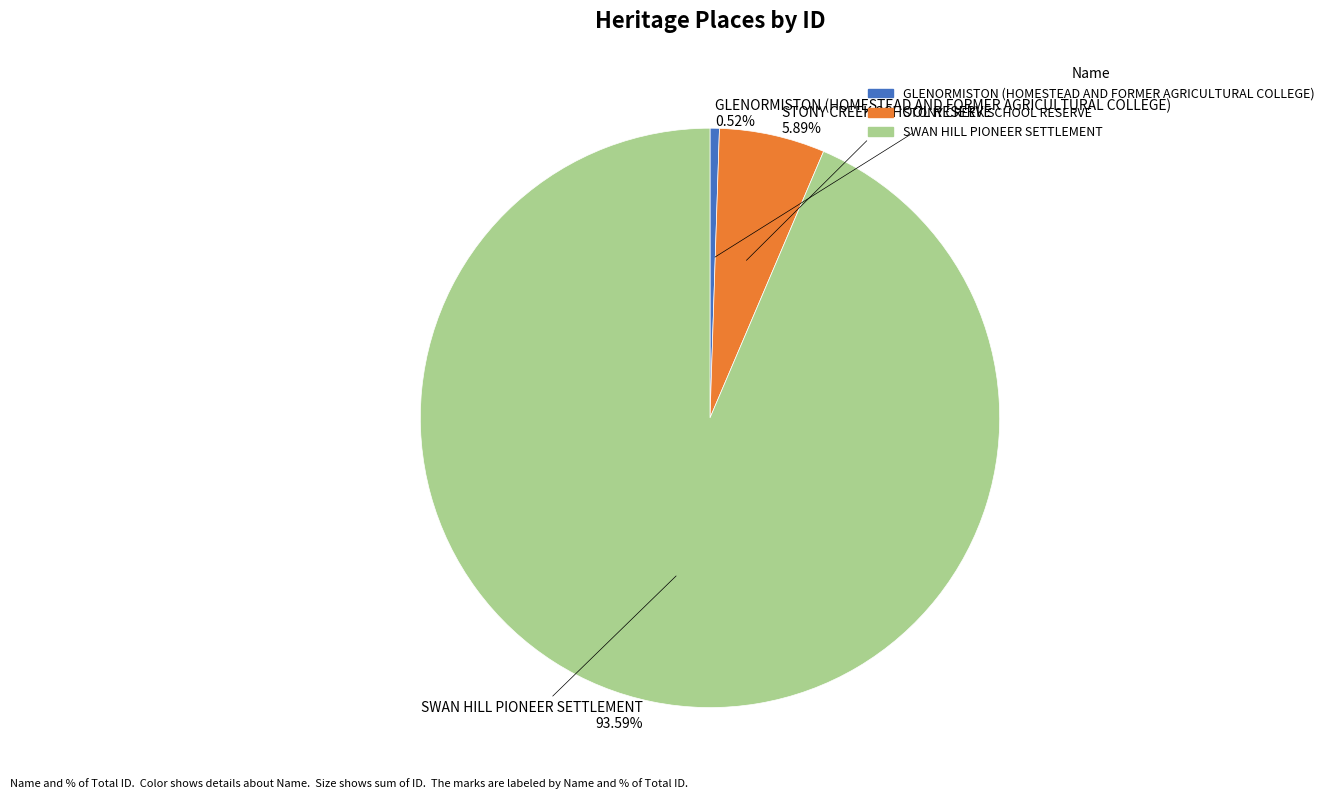

Count the number of slices in the pie.

3